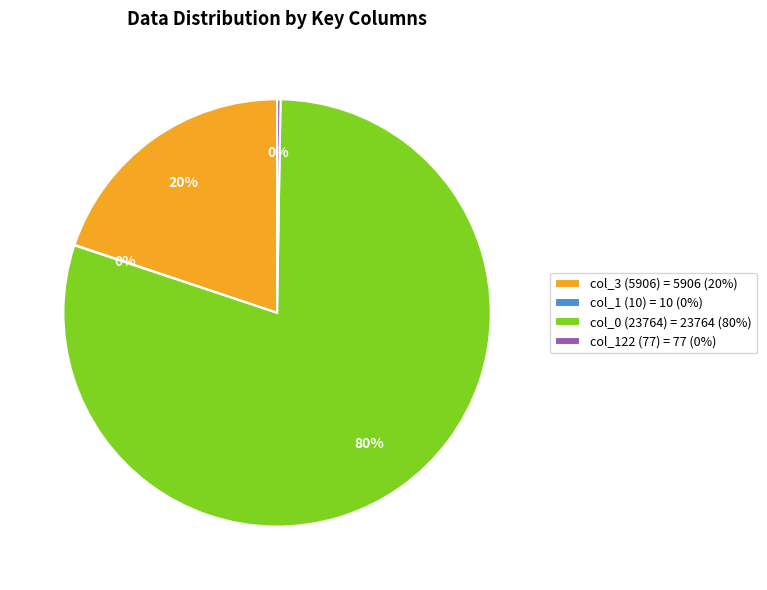

Combined, do col_3 (5906) = 5906 (20%) and col_0 (23764) = 23764 (80%) account for over 50%?

Yes